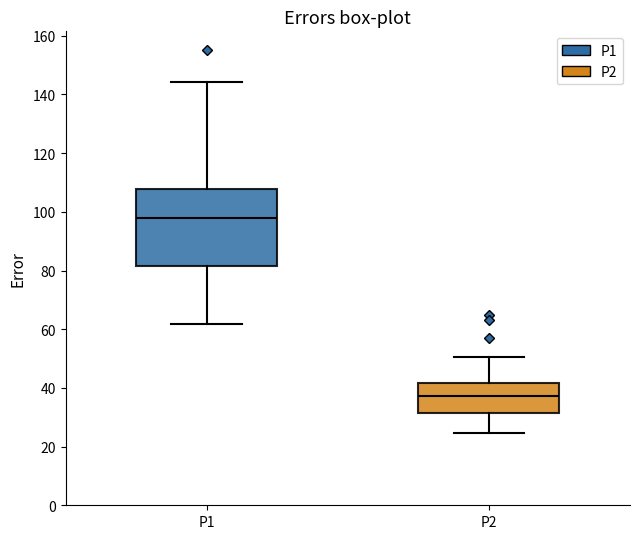

Reading left to right, transcribe this box plot: for each box, give where its median line is, the range the box spans, and where its two whiskers end, as read against the y-axis. The values are not printed on the chart, so give them approximately, as read against the axis.

P1: median 98, box 82 to 108, whiskers 62 to 144
P2: median 38, box 32 to 42, whiskers 24 to 50